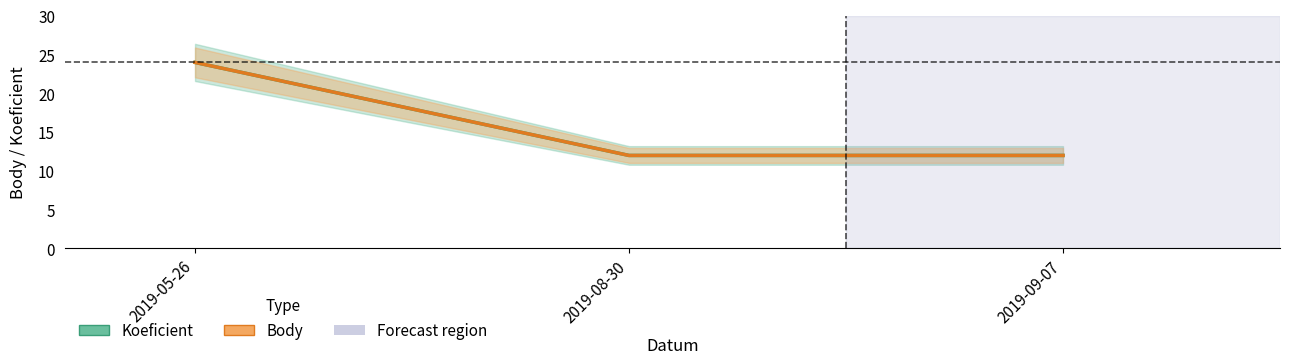

Reading left to right, list all the values displayed in this chart.

Koeficient: 2019-05-26=24	2019-08-30=12	2019-09-07=12
Body: 2019-05-26=24	2019-08-30=12	2019-09-07=12